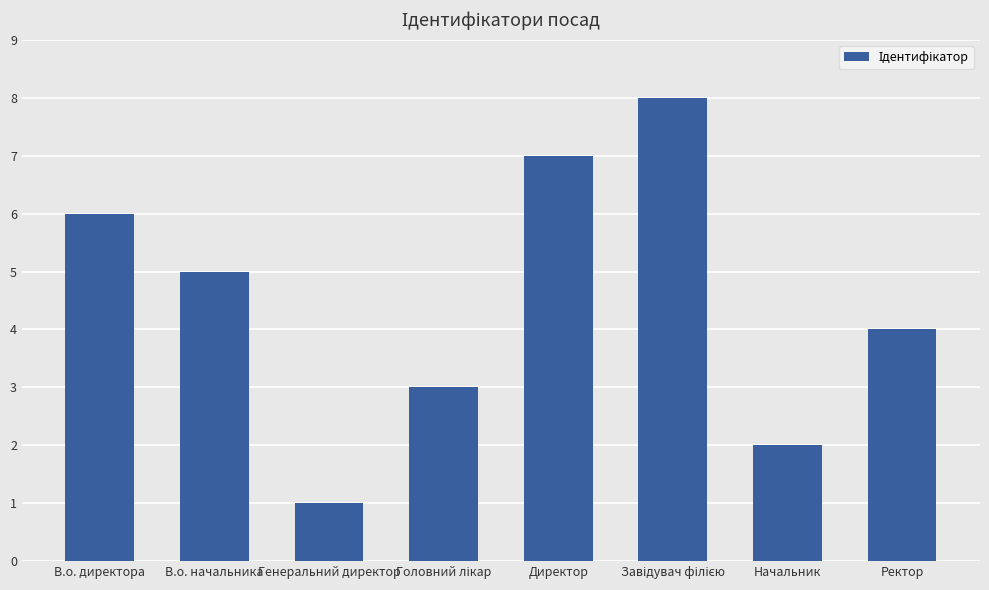

What position from the right is Начальник?

2